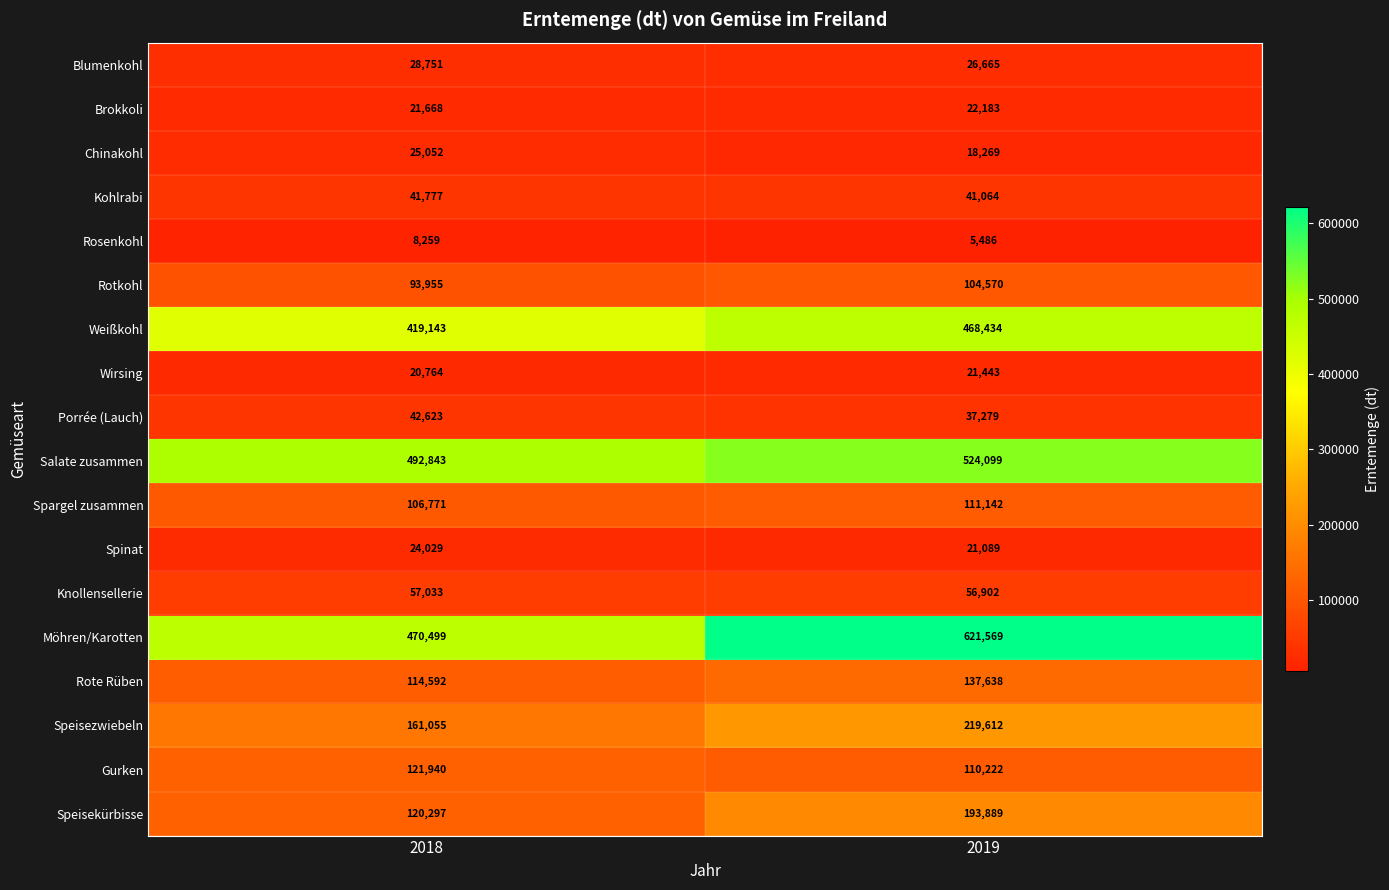

List the labels in order of Kohlrabi value, smallest first.

2019, 2018